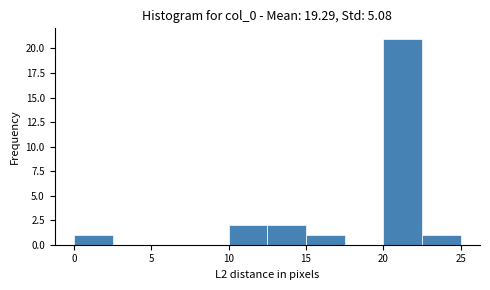

What is the height of the bar covering 10.0 to 12.5 on the x-axis? The values are not printed on the chart, so give them approximately, as read against the axis.

2